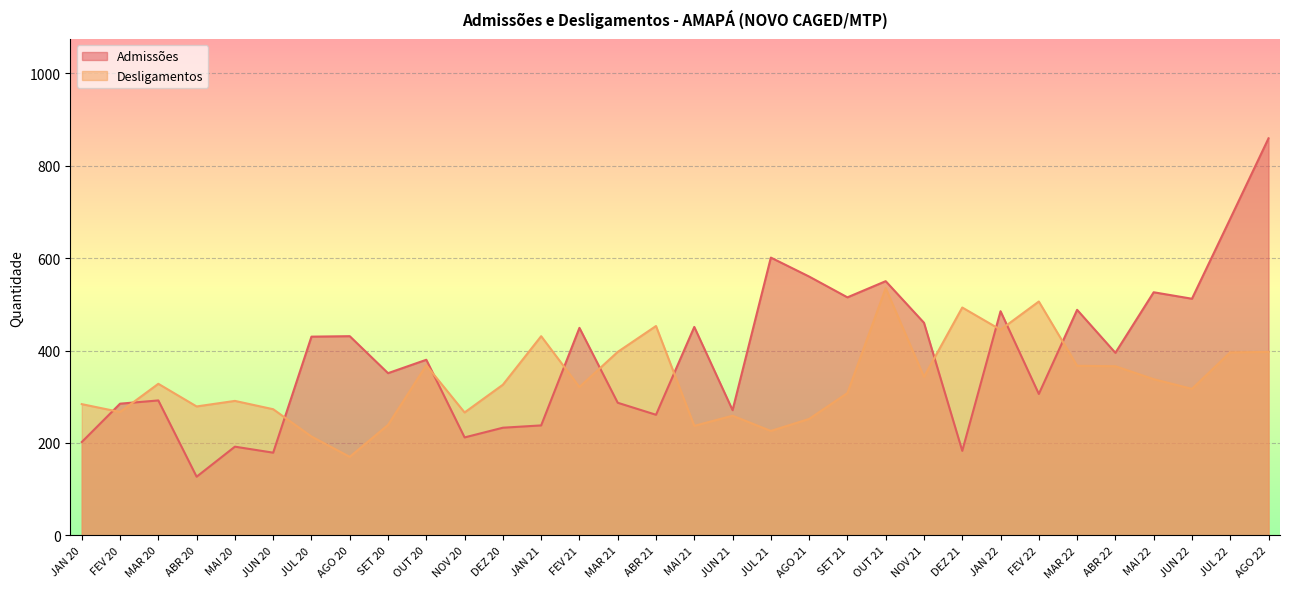

How many lines are shown in the chart?

2